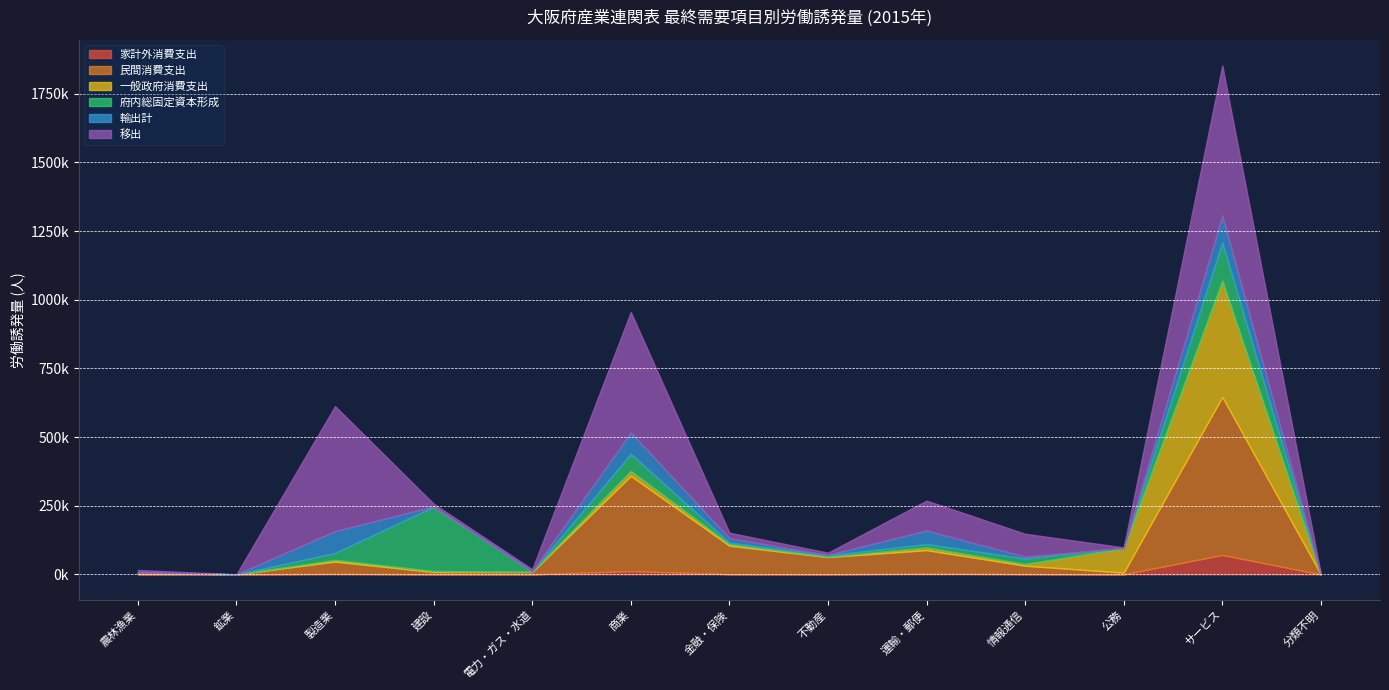

At which label does 民間消費支出 first exceed 30410?

製造業